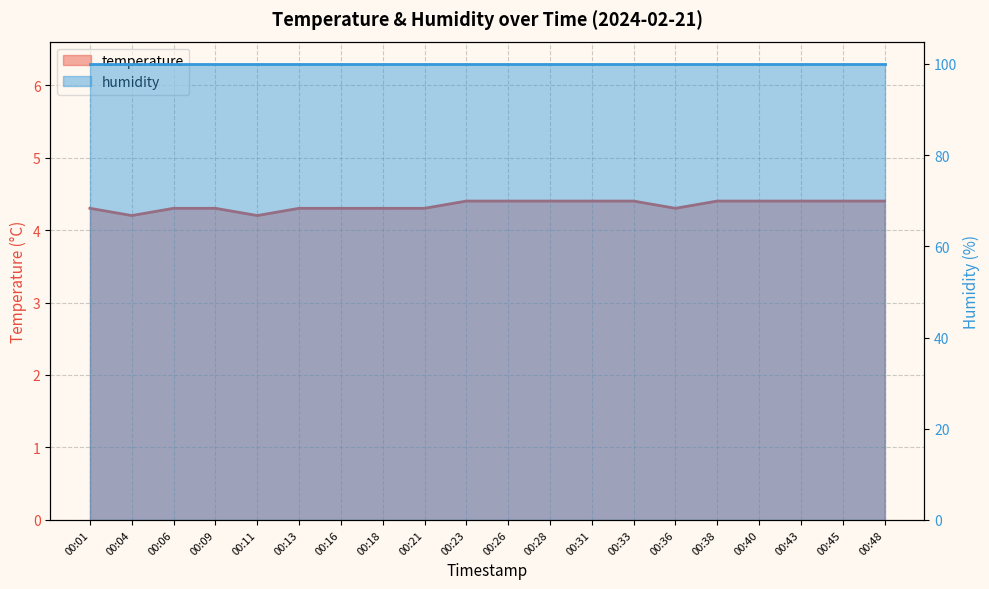

Which label corresponds to the largest value in the chart?

00:23